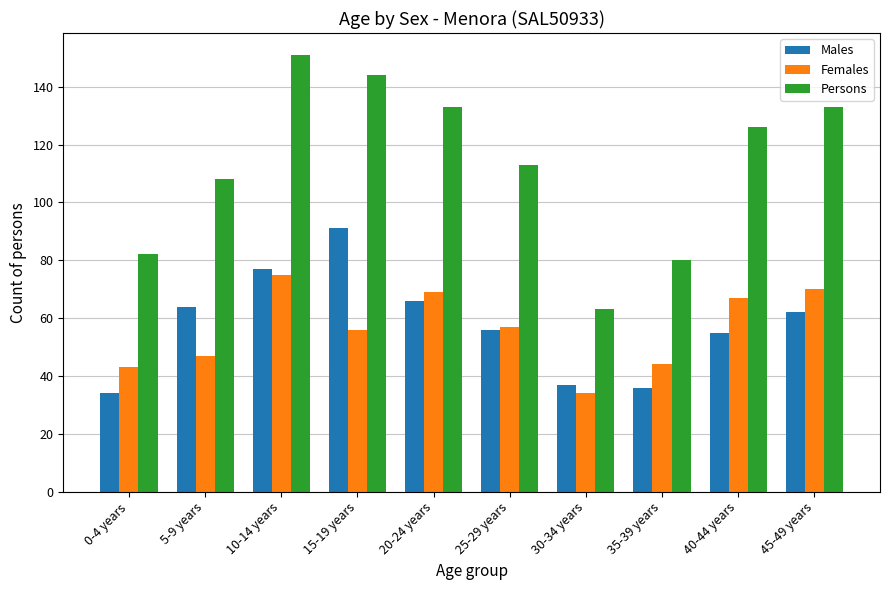

What is the label of the 7th bar from the left?

30-34 years